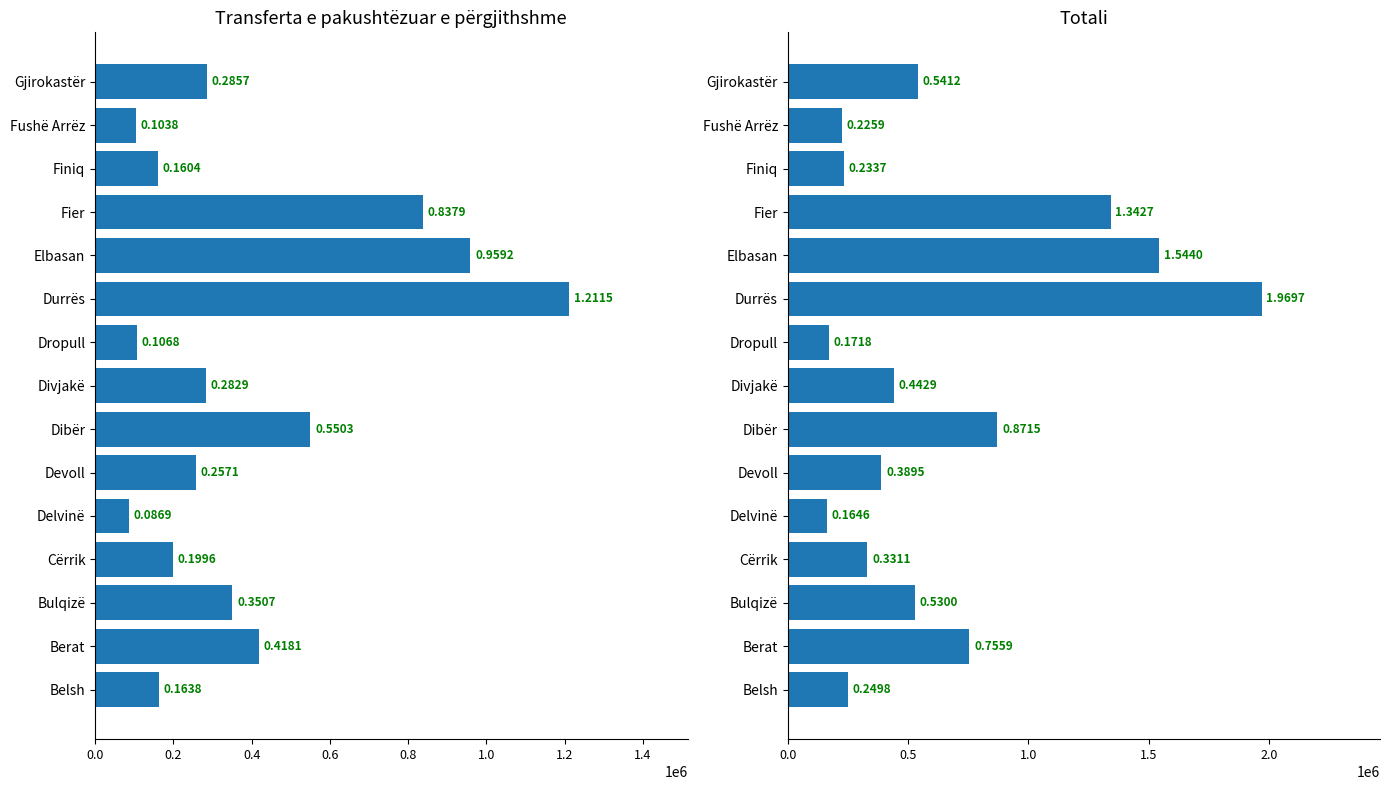

The Totali series shows 776146.7 at Divjakë. True or false?

False